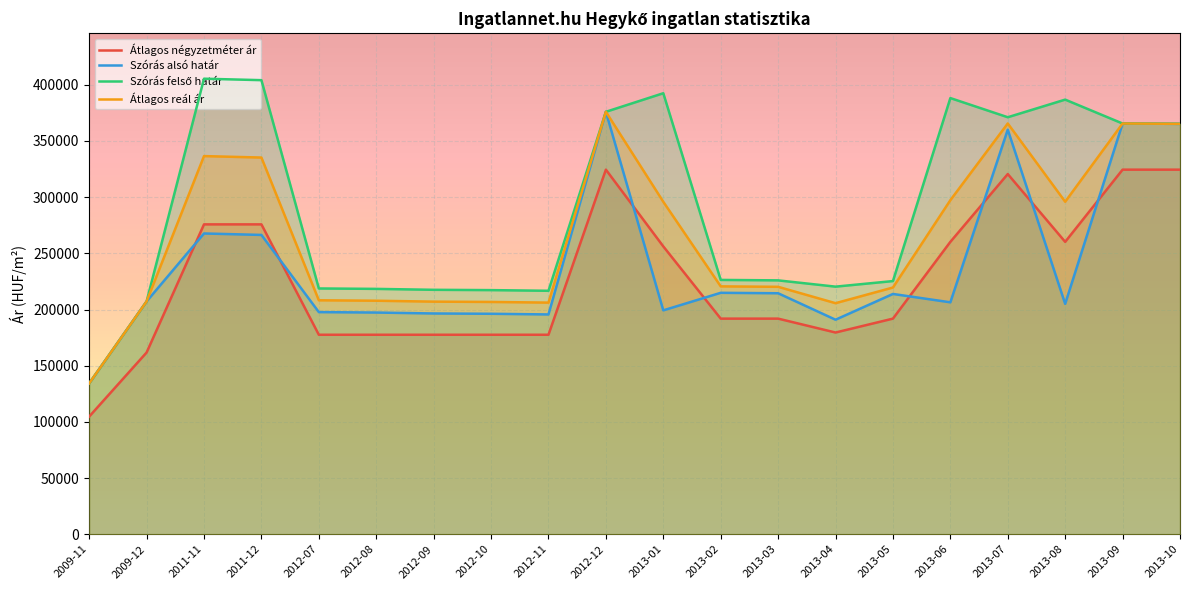

List the series in order of their overall mean, highest first.

Szórás felső határ, Átlagos reál ár, Szórás alsó határ, Átlagos négyzetméter ár